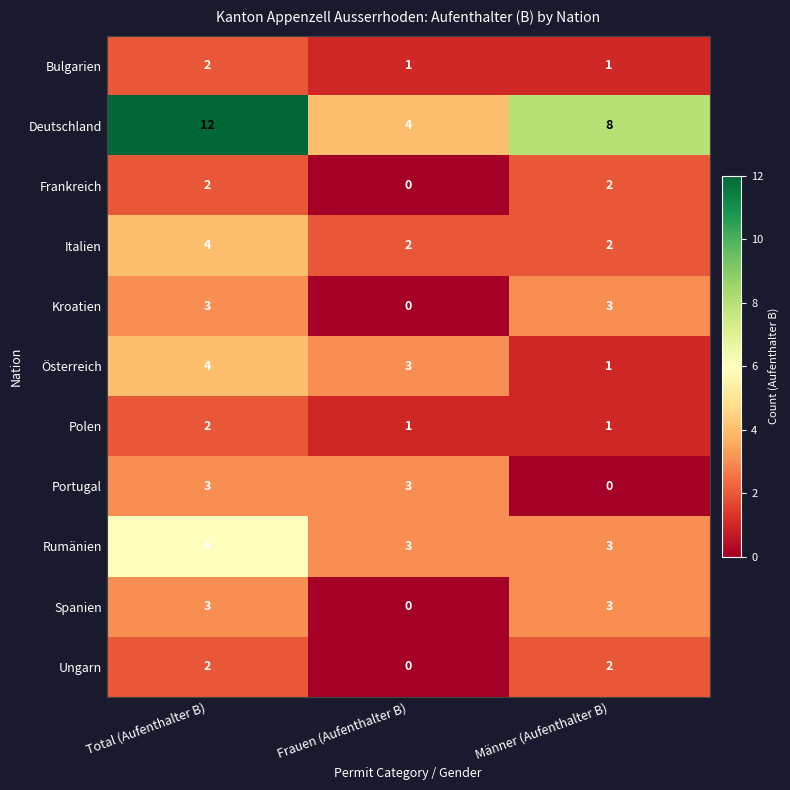

How many Rumänien values are between 3 and 6?

3